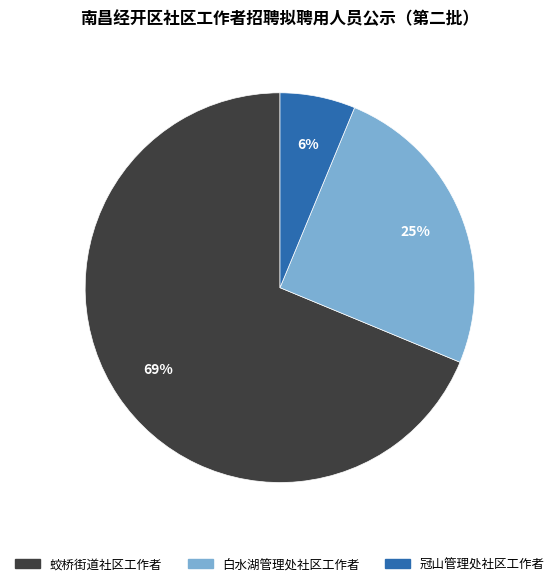

What percentage is the 冠山管理处社区工作者 slice, to the nearest percent?

6%